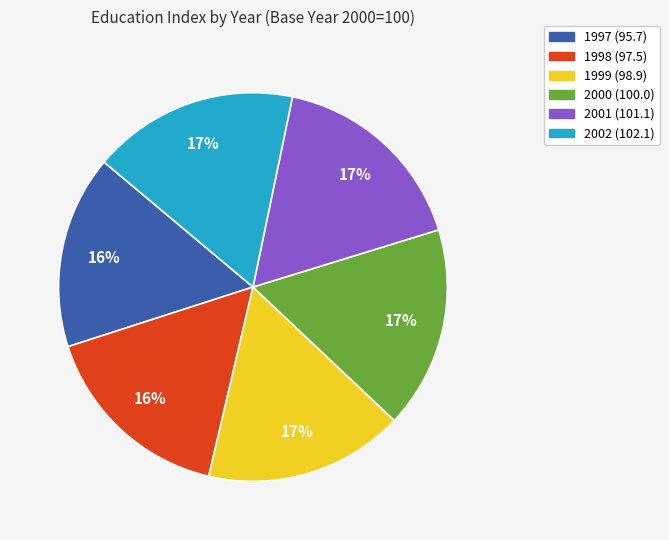

To the nearest percent, what is the combined percentage of 1999 and 1997?

33%